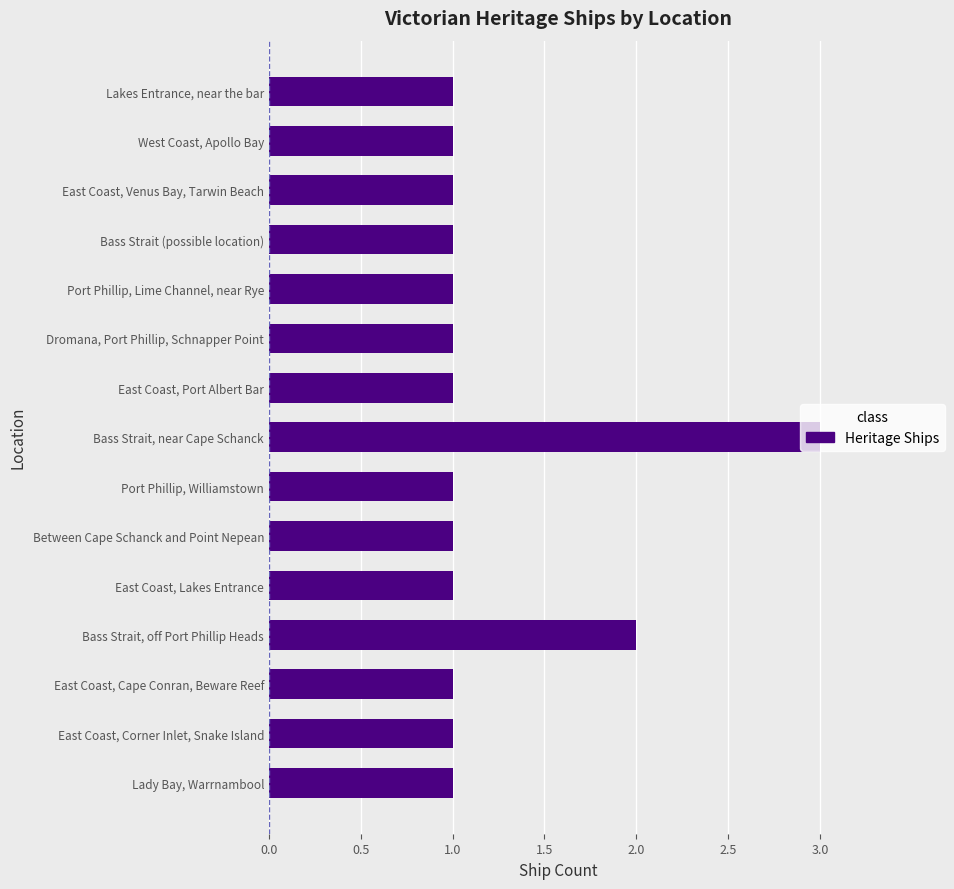

What is the greatest value displayed?

3